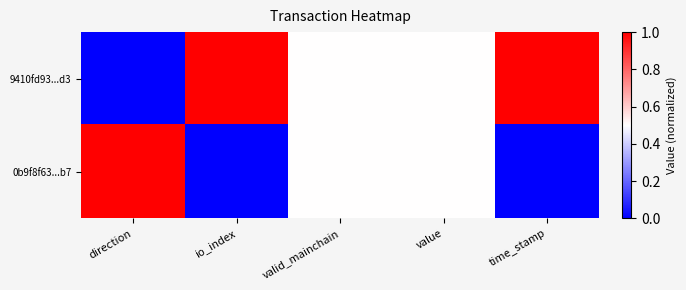

What is the maximum value shown in the chart?

1.0